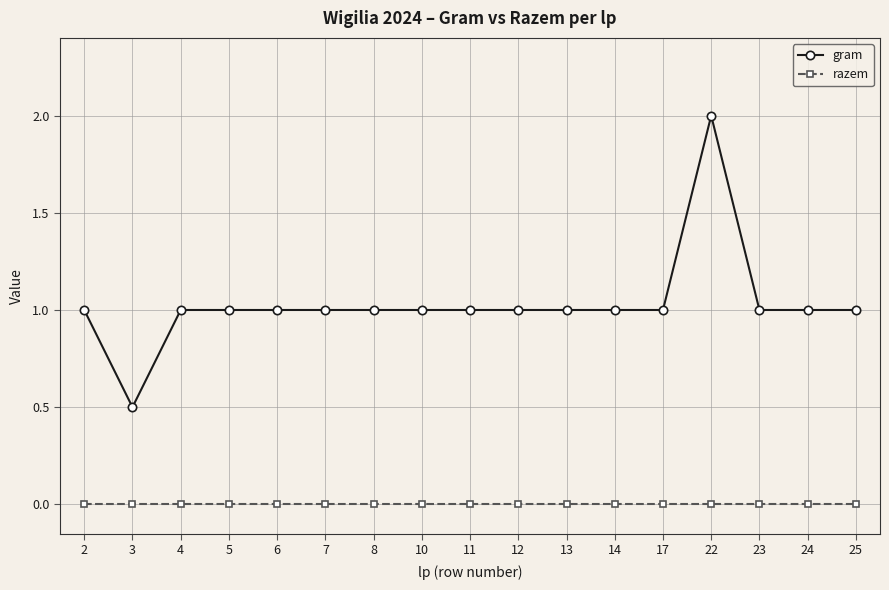

True or false: razem and gram intersect in this chart.

False